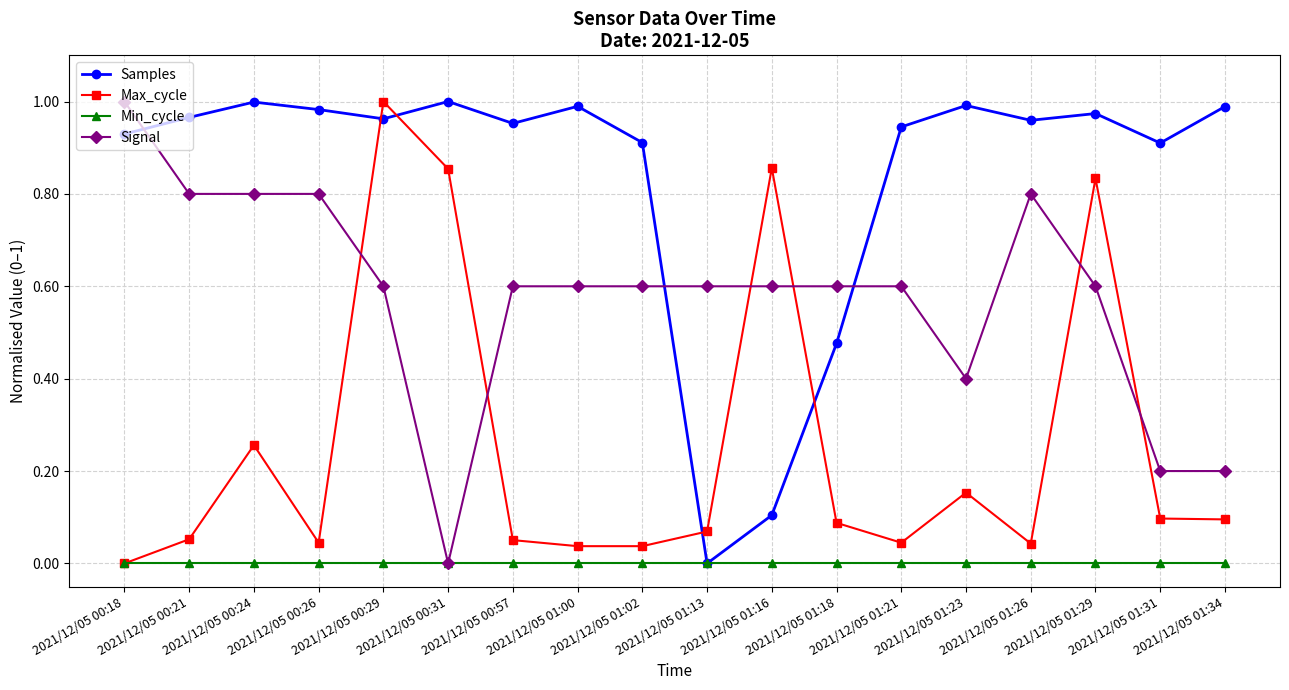

What is the average value of the Signal series?

0.6